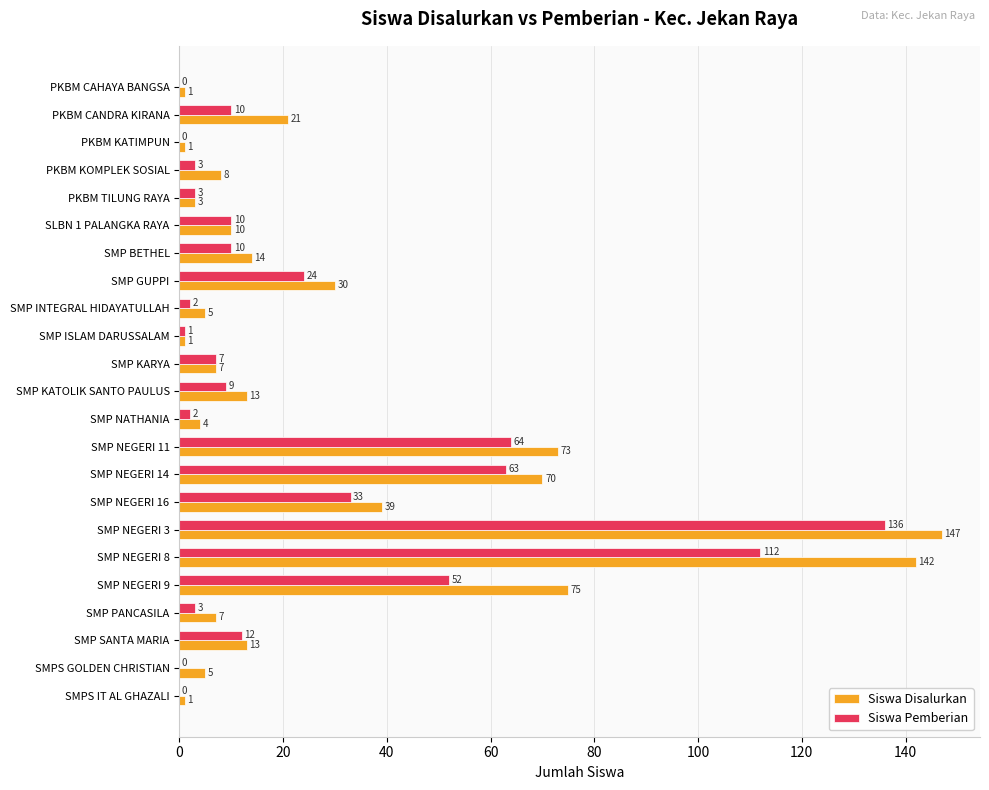

Which category has the highest value across all series?

SMP NEGERI 3